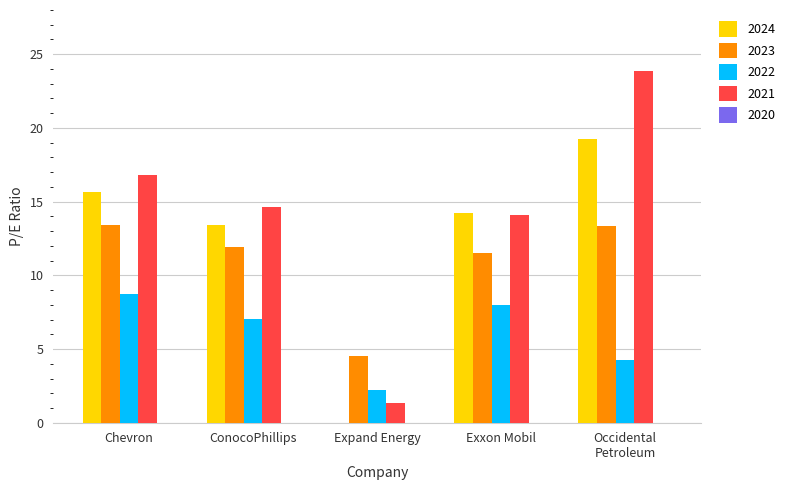

What value does the 2024 series have at ConocoPhillips?

13.4